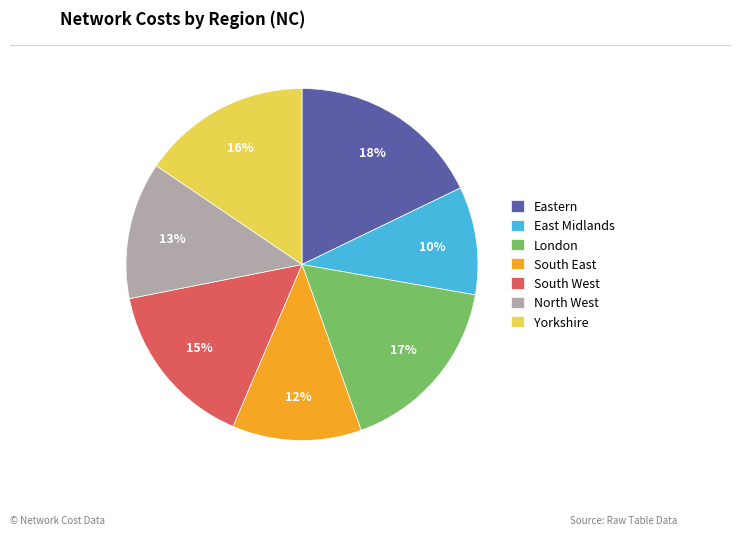

What percentage is the South West slice, to the nearest percent?

15%